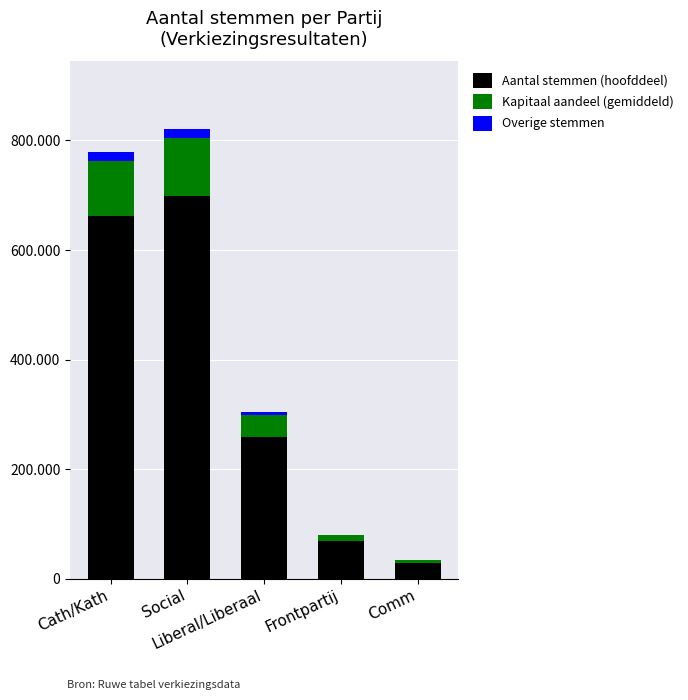

What is the sum of the Aantal stemmen (hoofddeel) values at Social and Cath/Kath?

1359559